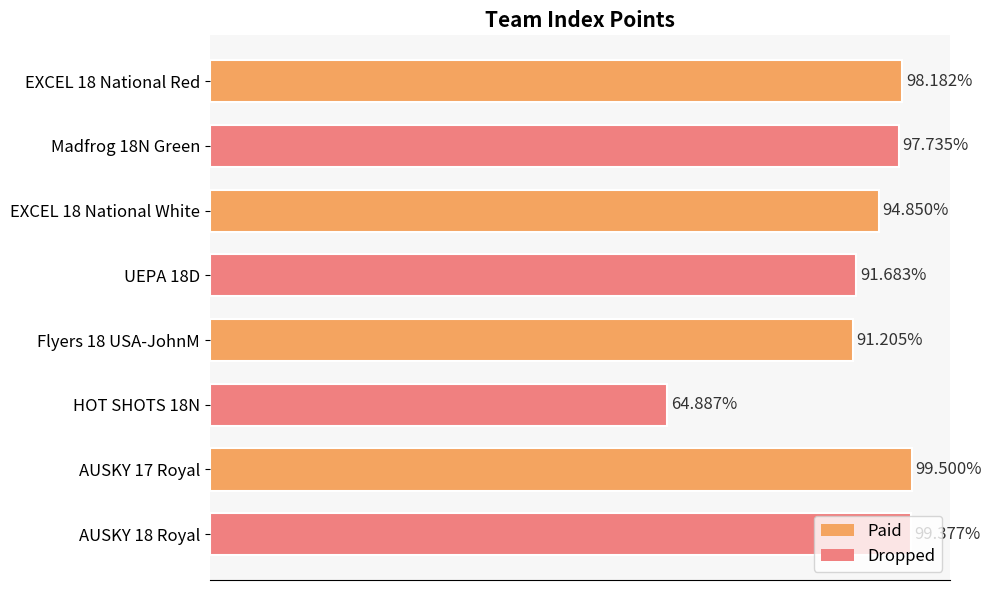

At which label is the value closest to 82?

Flyers 18 USA-JohnM